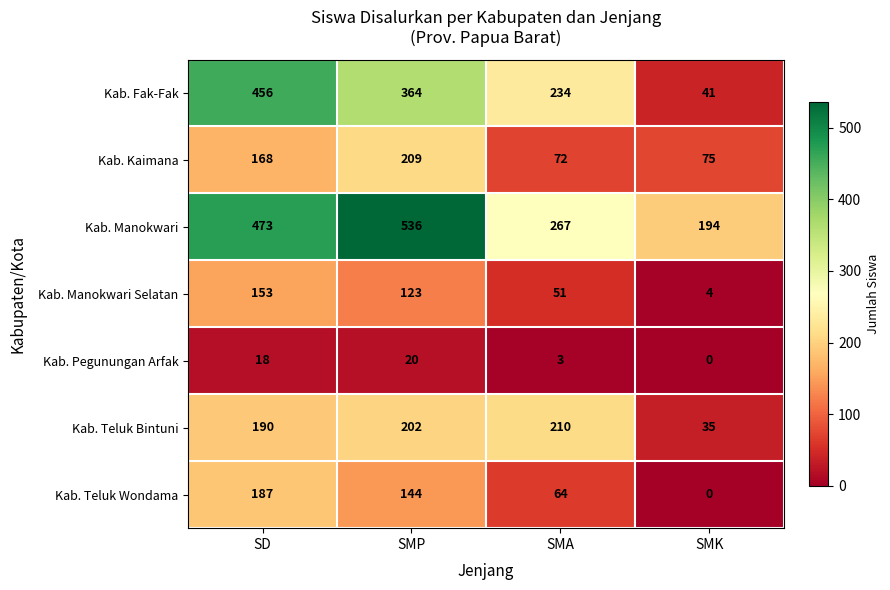

Reading left to right, list all the values displayed in this chart.

Kab. Fak-Fak: 456	364	234	41
Kab. Kaimana: 168	209	72	75
Kab. Manokwari: 473	536	267	194
Kab. Manokwari Selatan: 153	123	51	4
Kab. Pegunungan Arfak: 18	20	3	0
Kab. Teluk Bintuni: 190	202	210	35
Kab. Teluk Wondama: 187	144	64	0